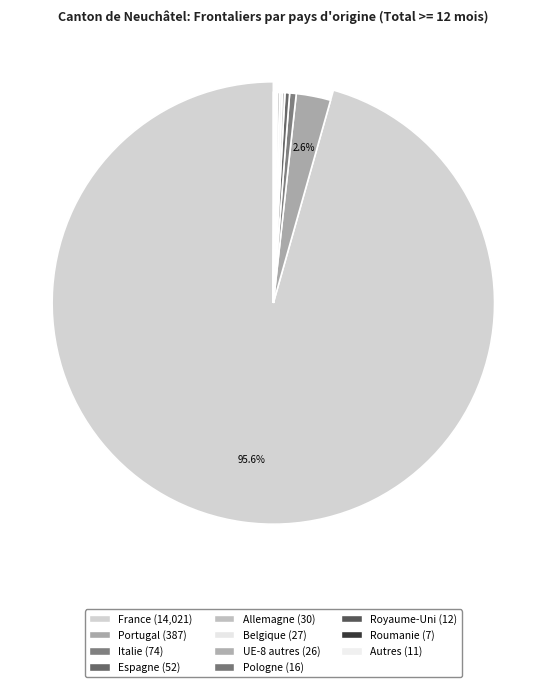

Rank the categories by value from highest to lowest.

France, Portugal, Italie, Espagne, Allemagne, Belgique, UE-8 autres, Pologne, Royaume-Uni, Autres, Roumanie